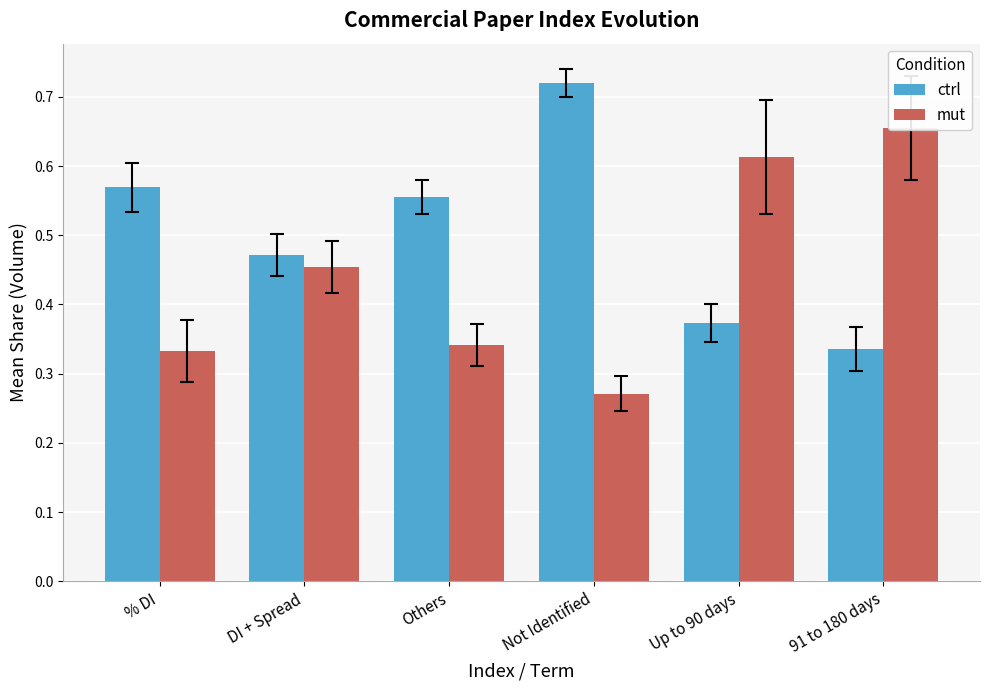

Rank the categories by mut value from highest to lowest.

91 to 180 days, Up to 90 days, DI + Spread, Others, % DI, Not Identified